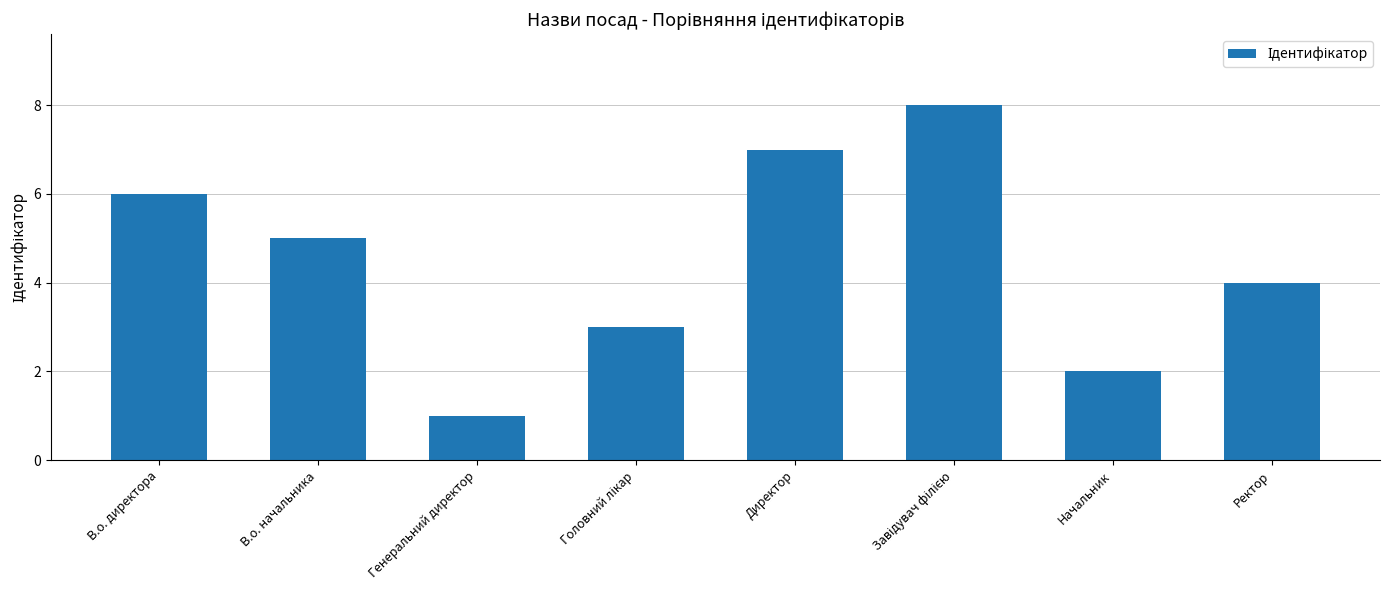

How many series are shown in this chart?

1